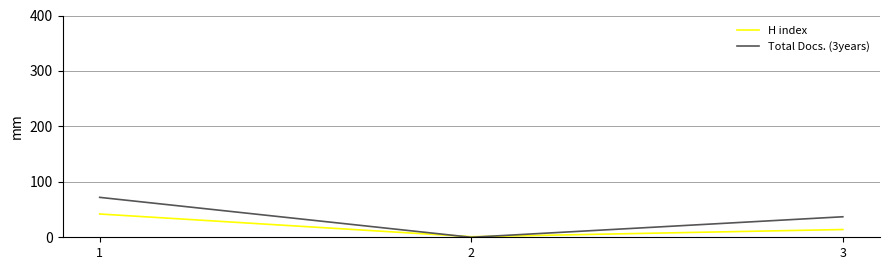

What is the difference between the maximum and minimum values in the H index series?

41